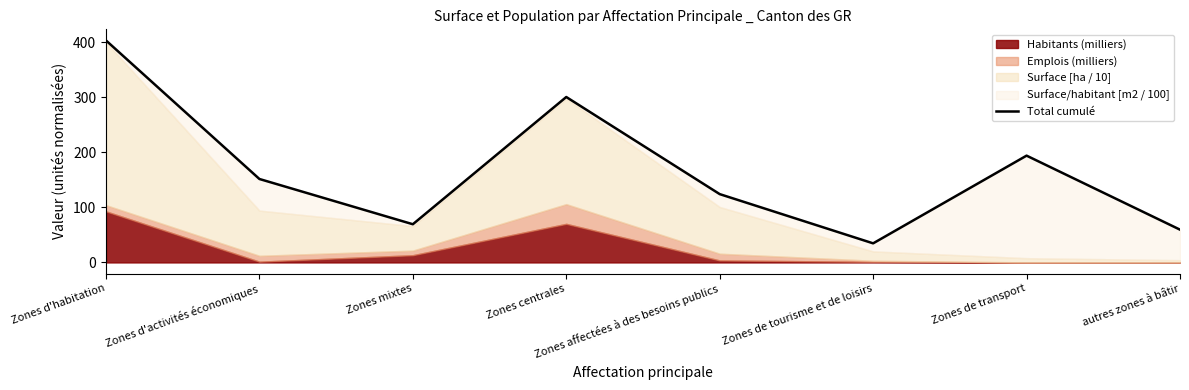

How many lines are shown in the chart?

1